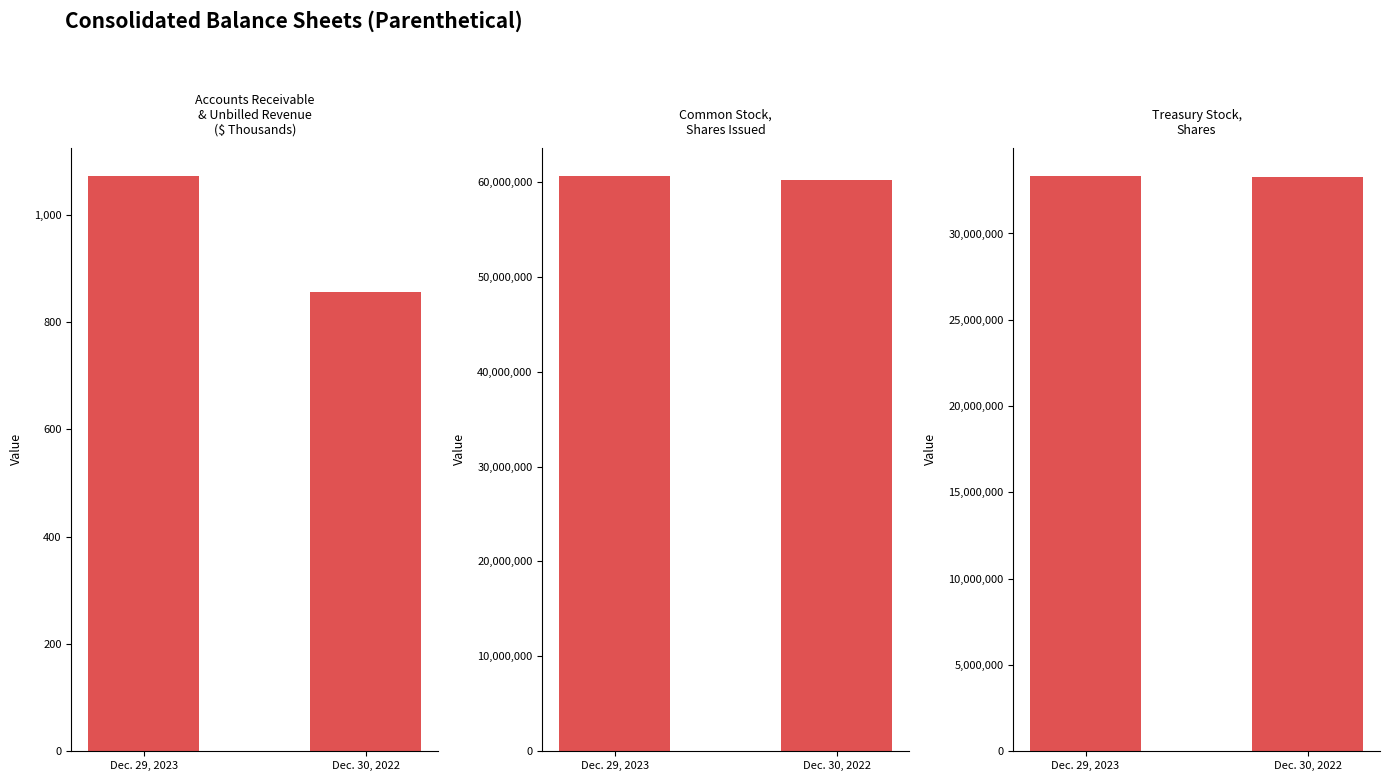

Are the bars grouped side by side (vs. stacked)?

Yes